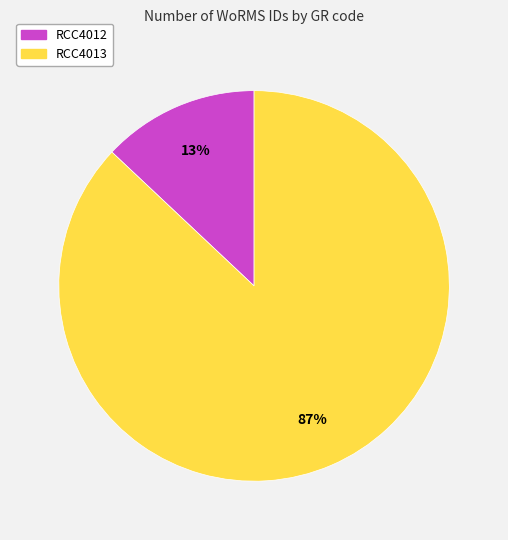

To the nearest percent, what is the difference between the RCC4012 and RCC4013 slice percentages?

74%